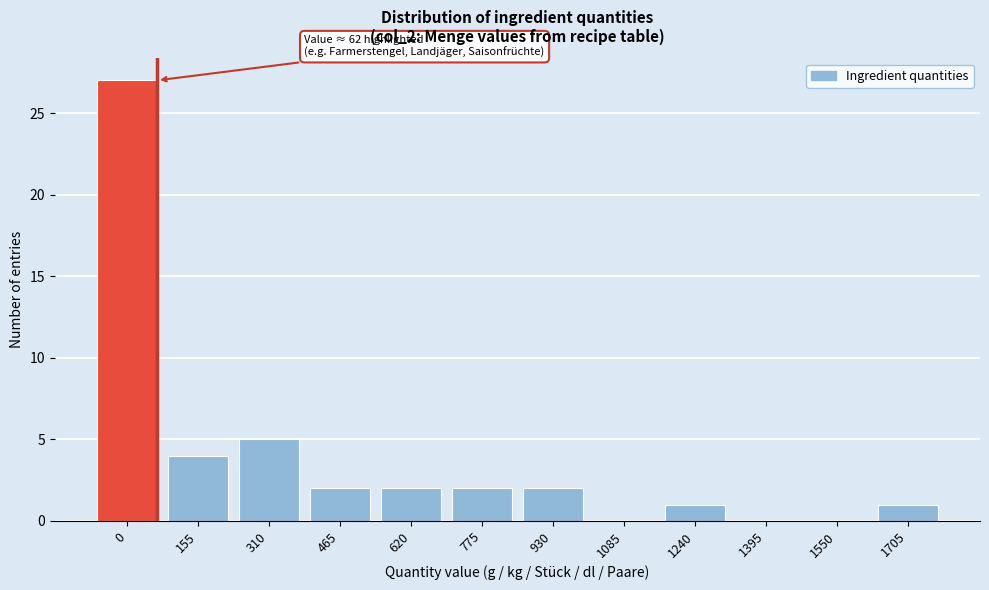

Reading left to right, list all the values displayed in this chart.

0=27	155=4	310=5	465=2	620=2	775=2	930=2	1085=0	1240=1	1395=0	1550=0	1705=1